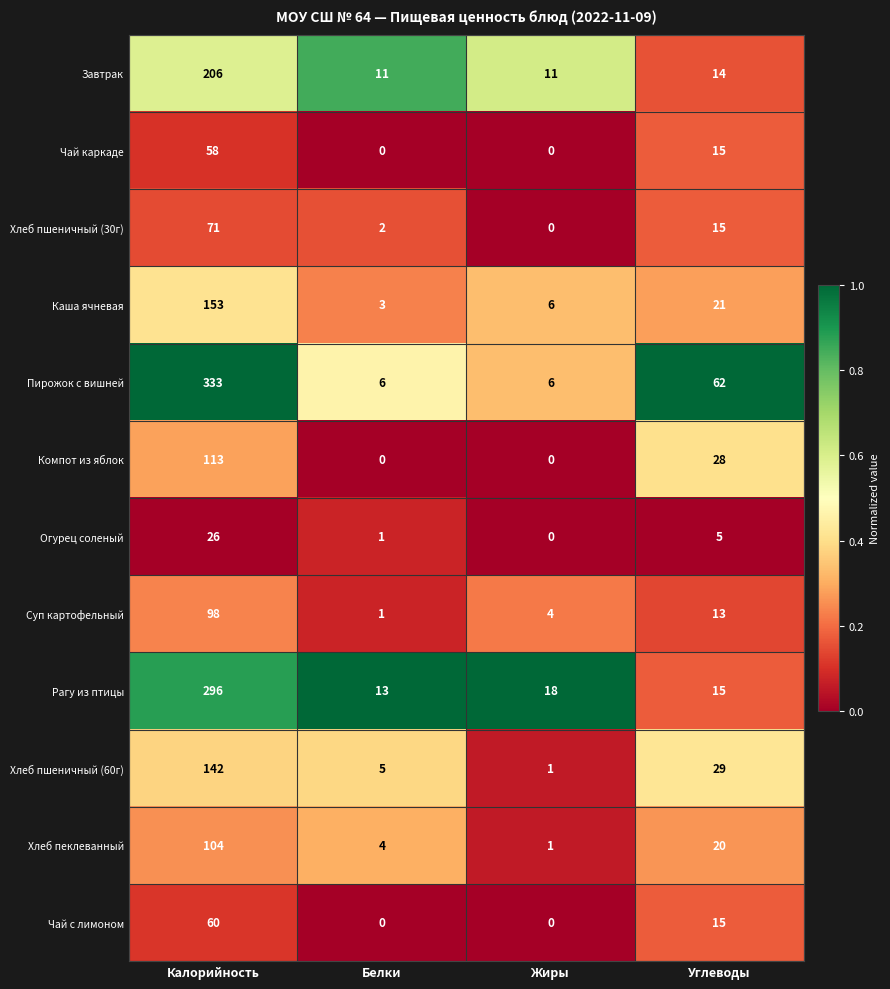

At which category is the sum across all series the highest?

Калорийность